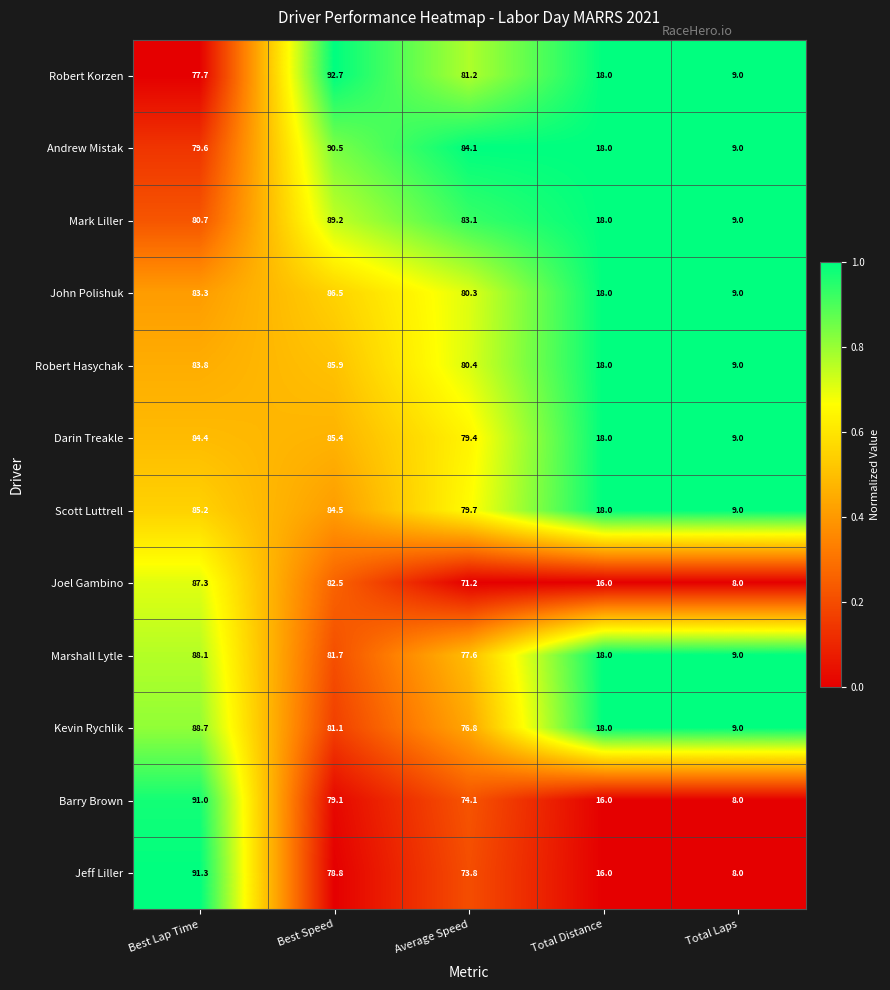

Which series has the largest total across all categories?

Andrew Mistak